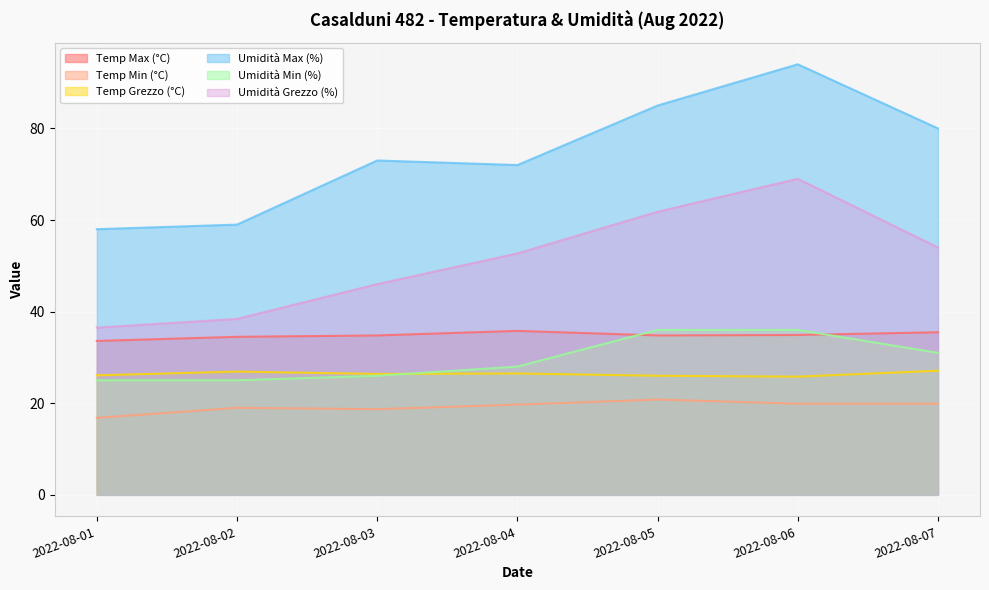

What are all the series names shown in the legend?

Temp Max (°C), Temp Min (°C), Temp Grezzo (°C), Umidità Max (%), Umidità Min (%), Umidità Grezzo (%)